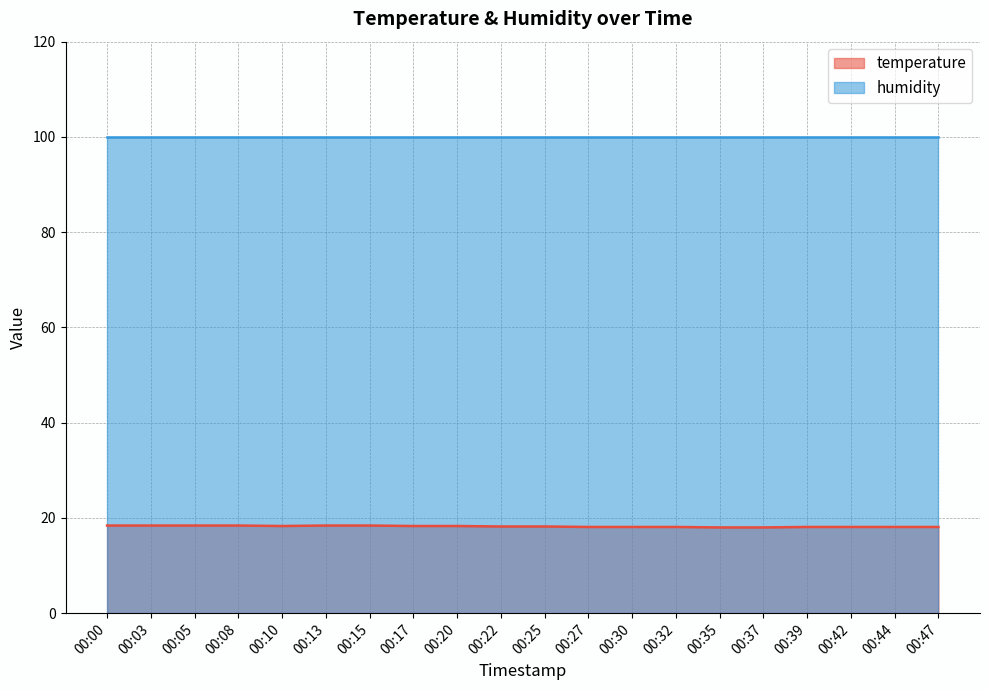

How many interior local valleys (lower than both neighbors) does the data have?

1